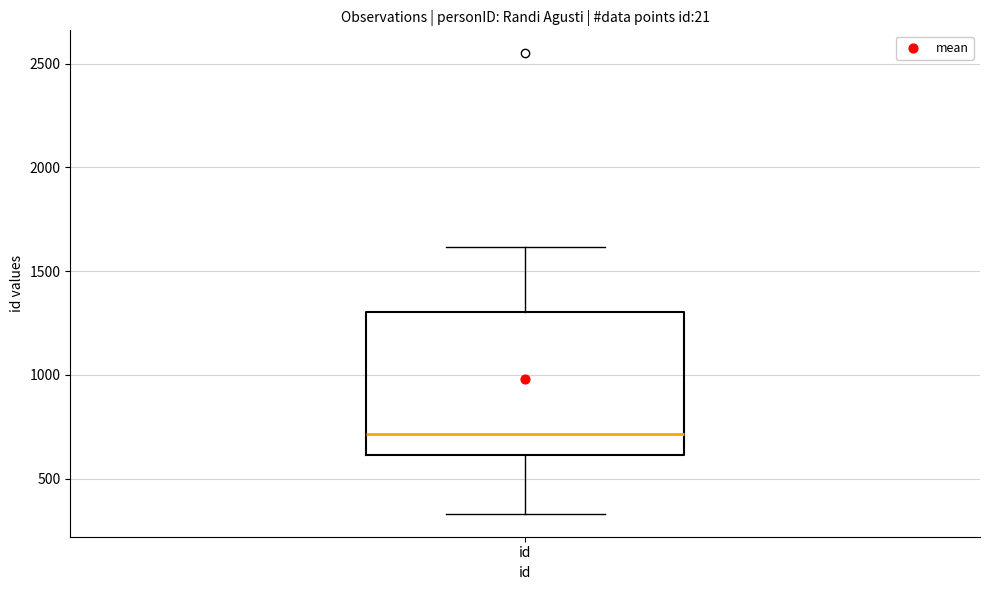

Read this box plot against the y-axis: the position of the median line, the range covered by the box, and the ends of both whiskers. The values are not printed on the chart, so give them approximately, as read against the axis.

median 700, box 600 to 1300, whiskers 350 to 1600